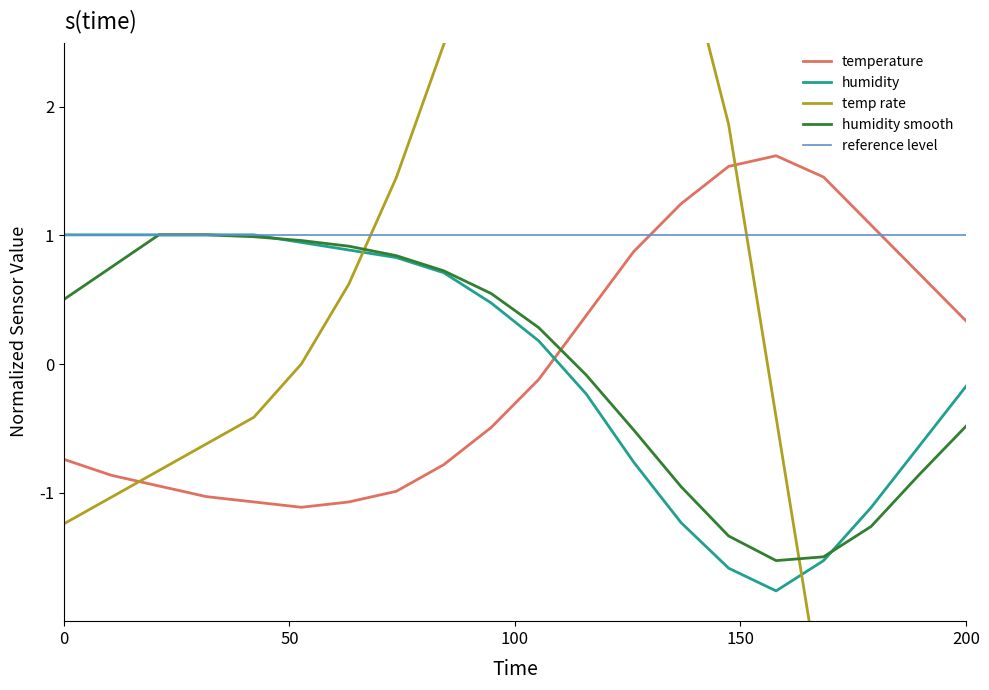

True or false: humidity has more than 0 interior local peaks.

False